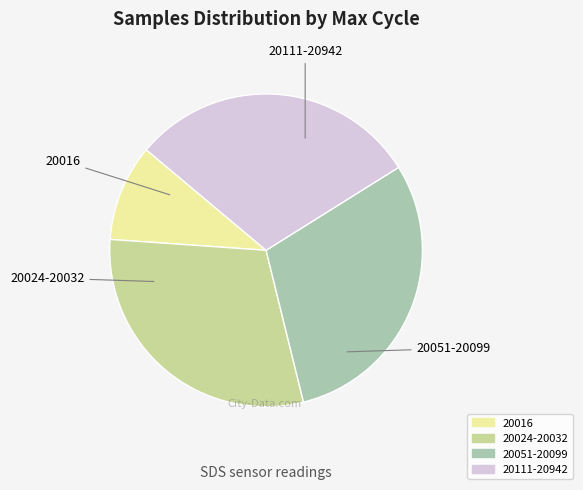

Is there any slice that represents more than half of the pie?

No